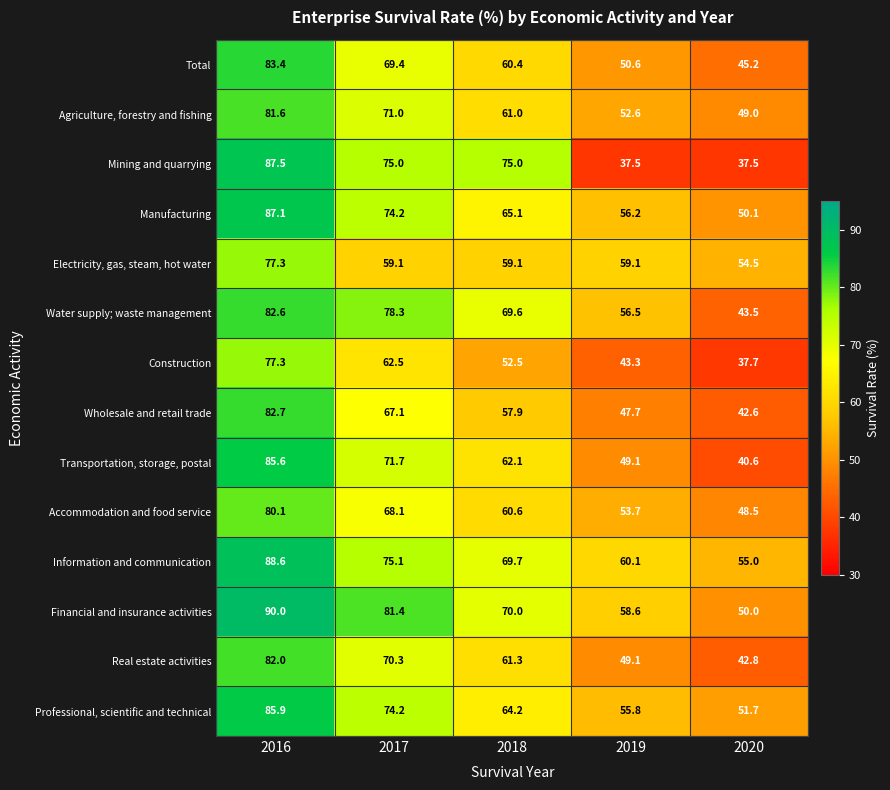

Which category has the lowest value in the Agriculture, forestry and fishing series?

2020